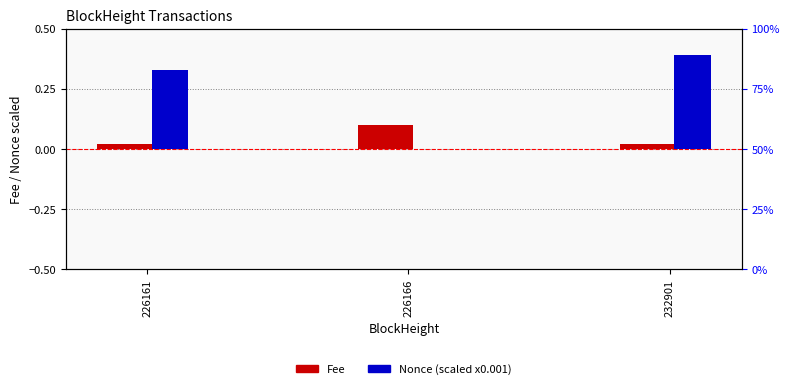

True or false: Fee has a value of 0.0 at 226161.

False